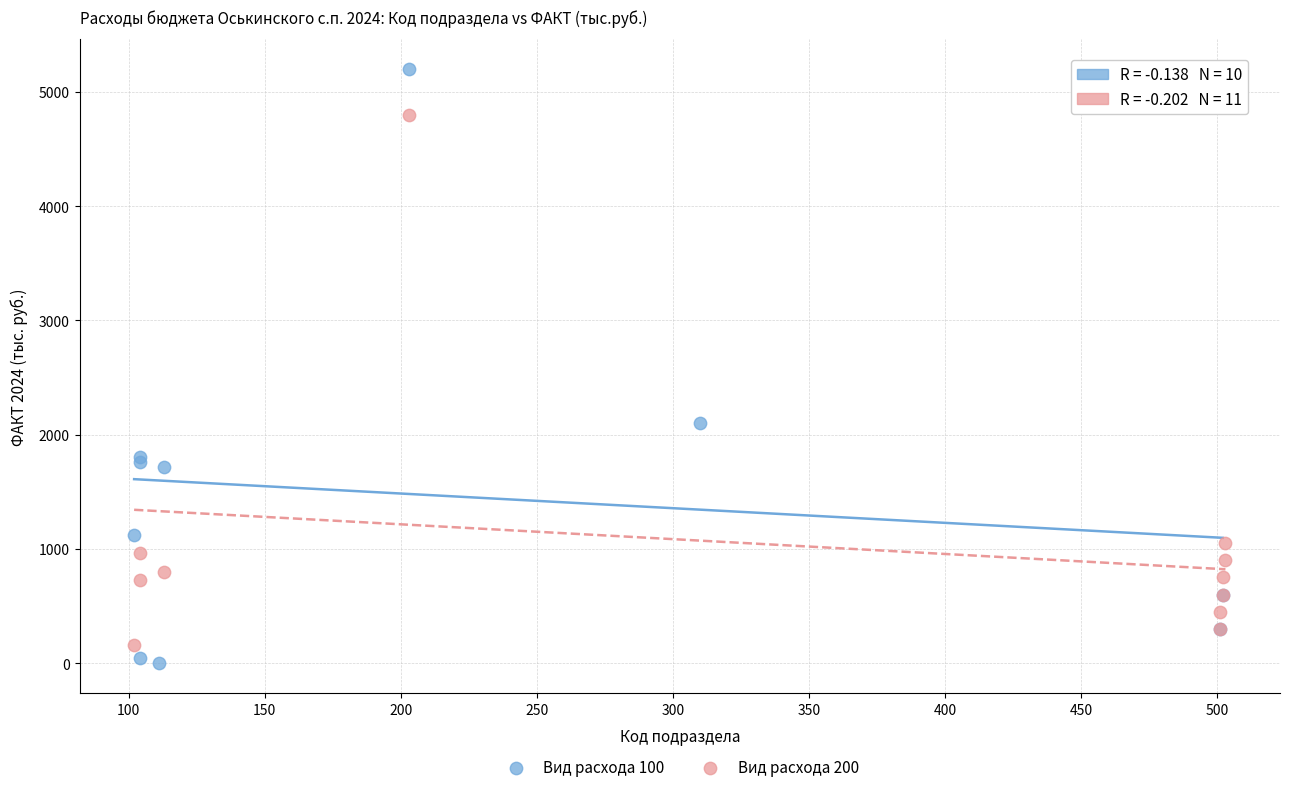

Which series contains the lowest Y value?

Вид расхода 100